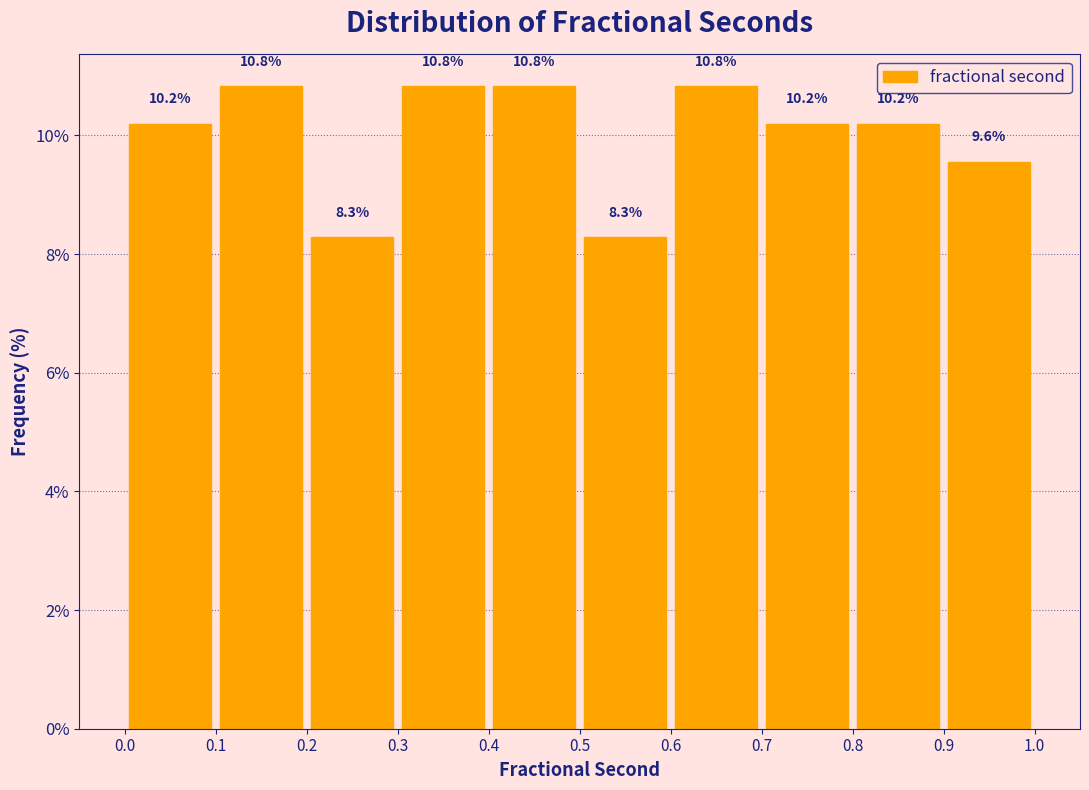

Reading left to right, list every bar in this chart as the range it spans on the x-axis followed by its height.

0.0 to 0.1: 10.2
0.1 to 0.2: 10.8
0.2 to 0.3: 8.3
0.3 to 0.4: 10.8
0.4 to 0.5: 10.8
0.5 to 0.6: 8.3
0.6 to 0.7: 10.8
0.7 to 0.8: 10.2
0.8 to 0.9: 10.2
0.9 to 1.0: 9.6